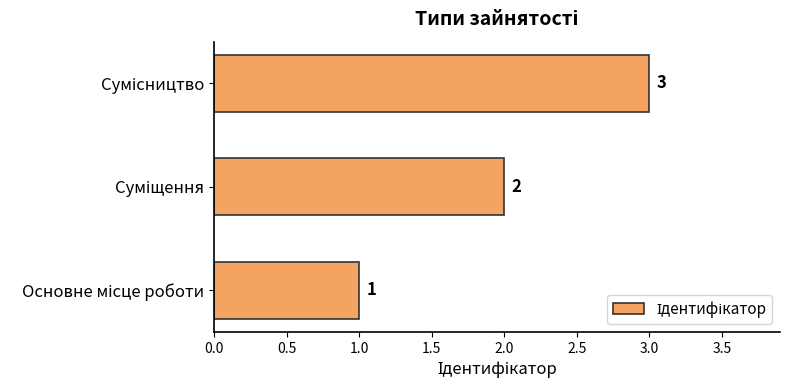

What is the maximum value shown in the chart?

3